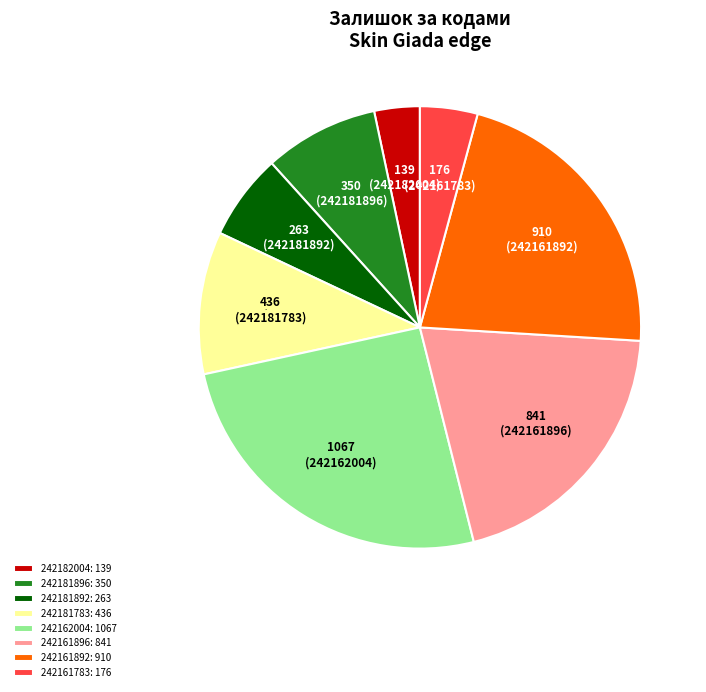

Does any single category account for the majority?

No